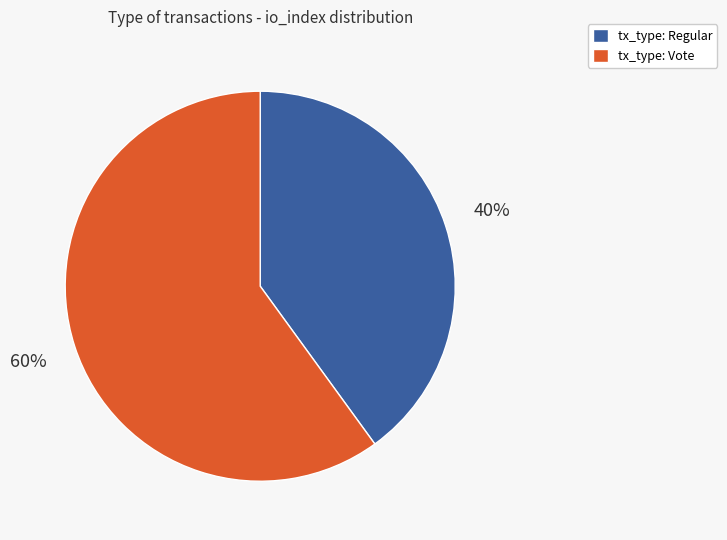

What is the ratio of the value at tx_type: Regular to the value at tx_type: Vote?

0.7